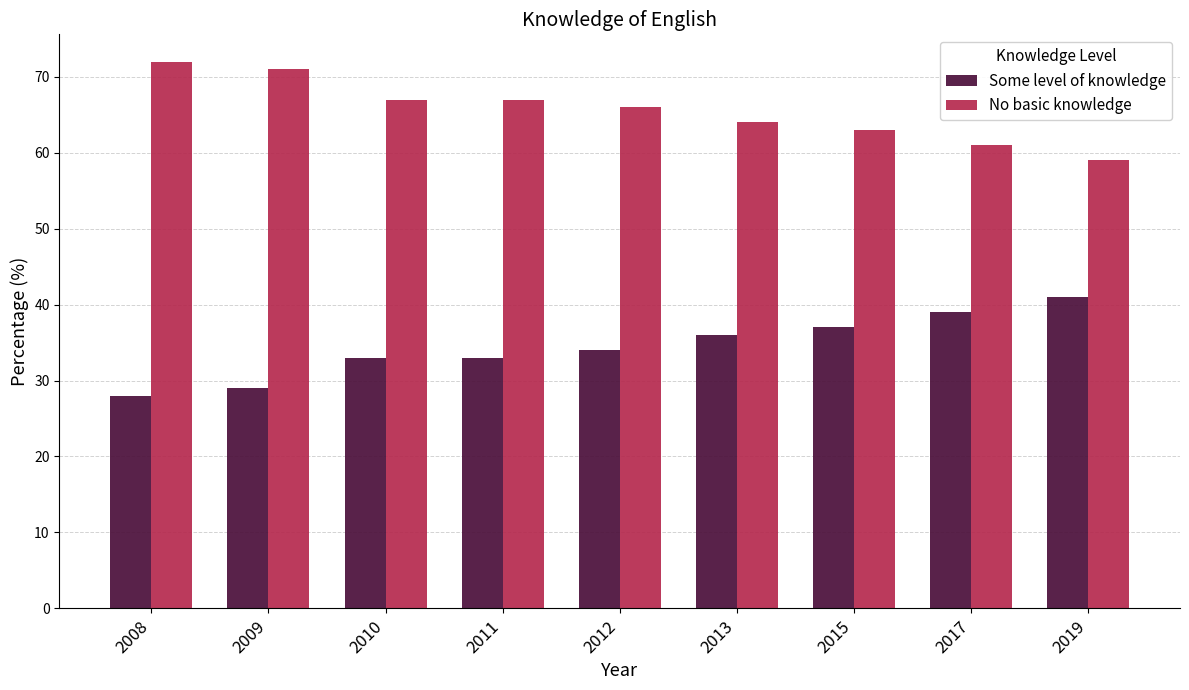

What is the difference between the highest and lowest values at 2008?

44